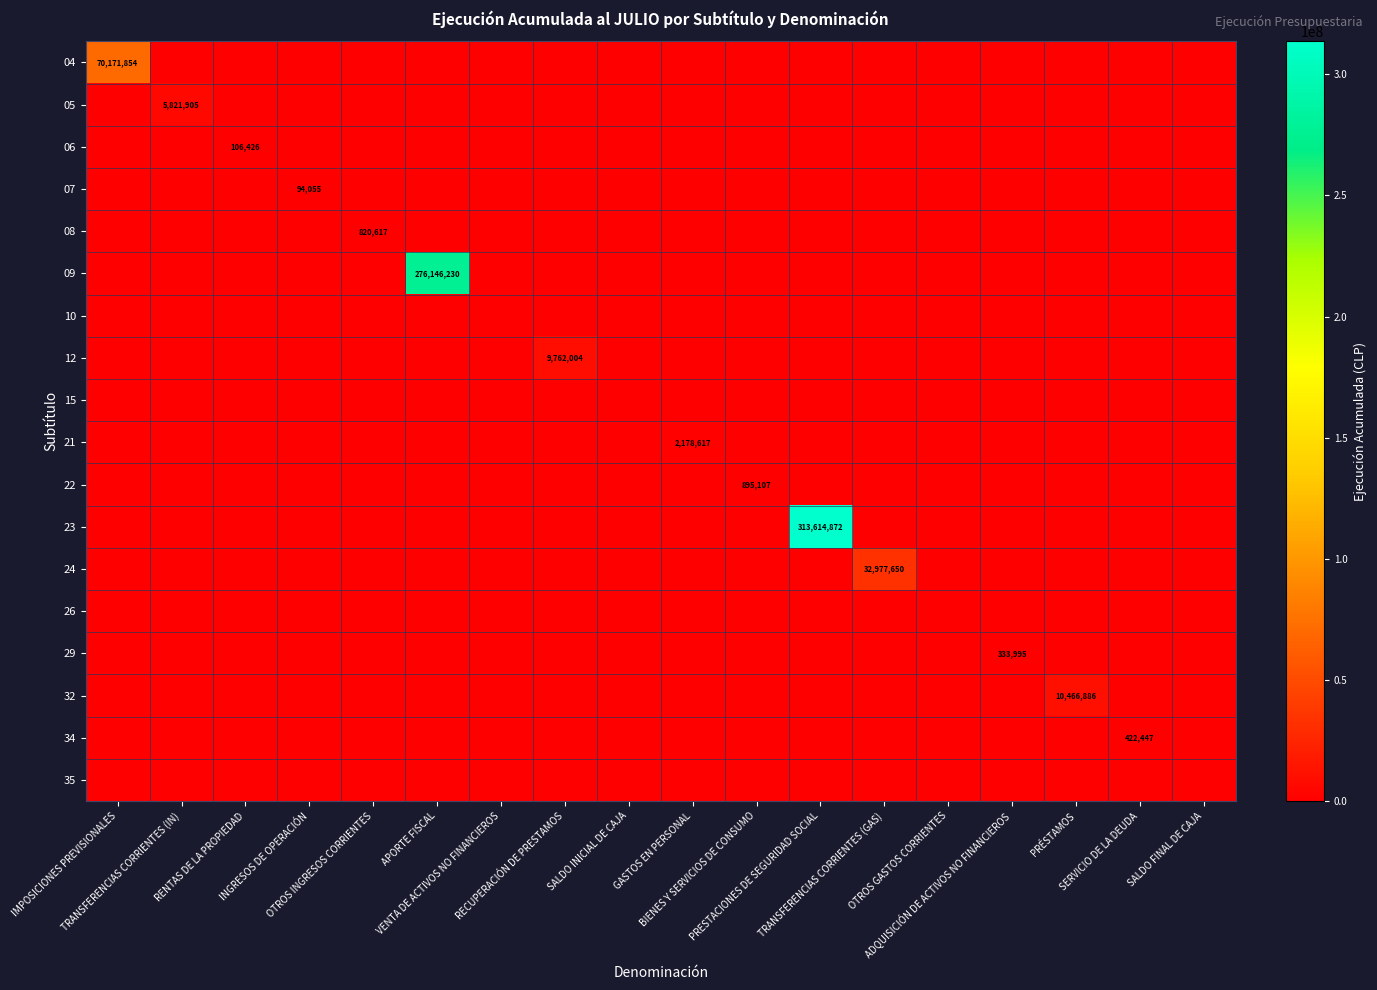

Which series changed the most between PRESTACIONES DE SEGURIDAD SOCIAL and SERVICIO DE LA DEUDA?

23